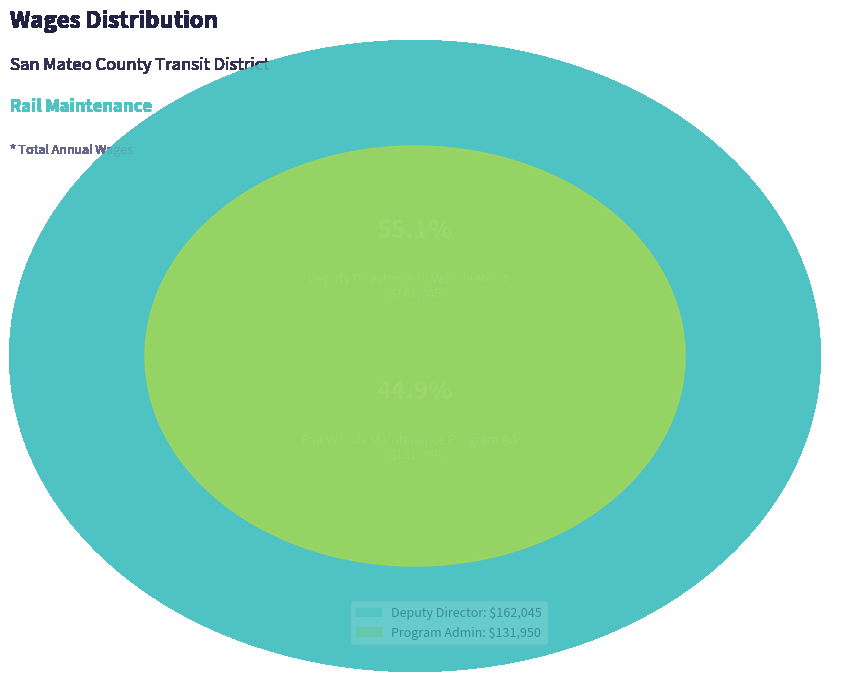

Between Deputy Director, Rail Vehicle Maintenance and Rail Vehicle Maintenance Program Administrator, which is larger?

Deputy Director, Rail Vehicle Maintenance